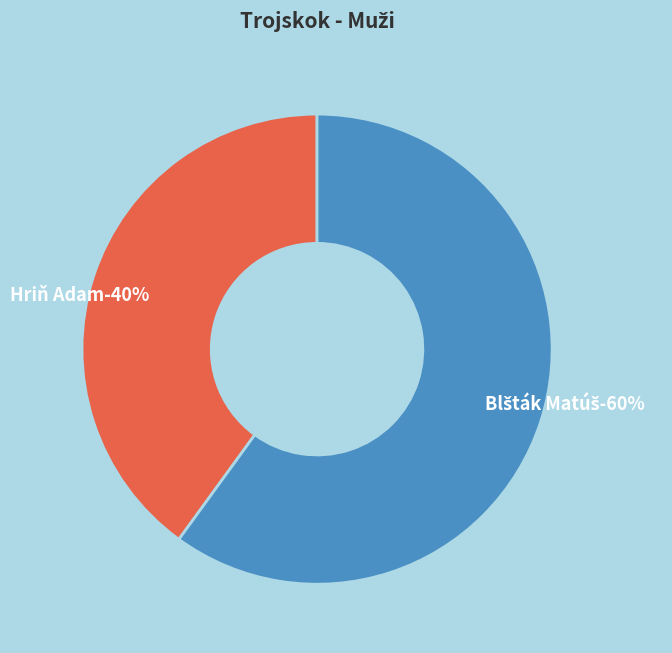

Count the number of slices in the pie.

2